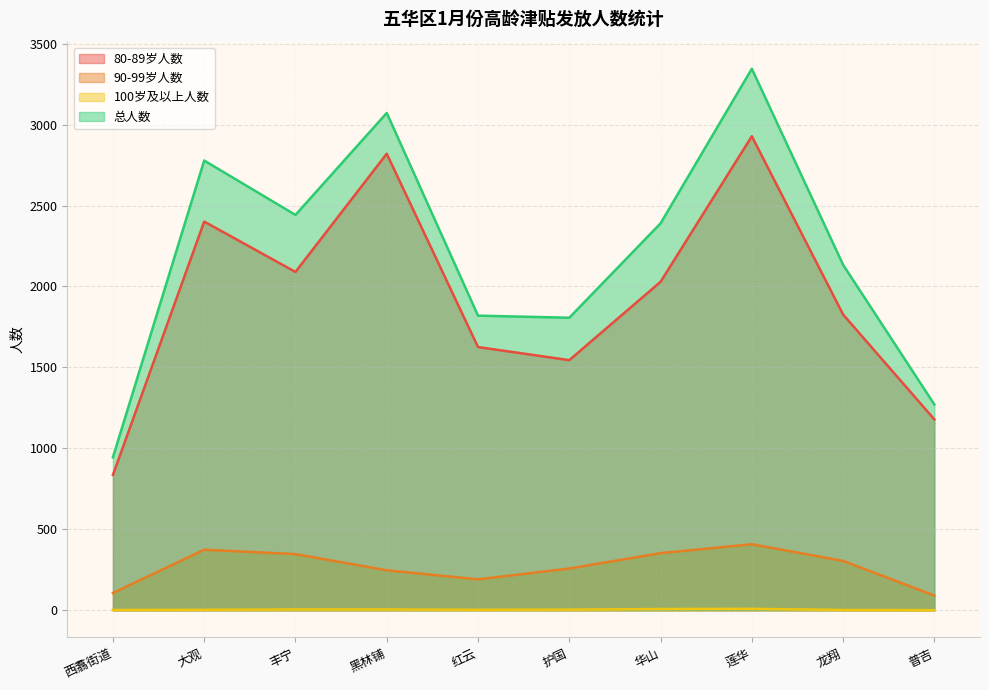

At 莲华, list the series in order from largest to smallest.

总人数, 80-89岁人数, 90-99岁人数, 100岁及以上人数